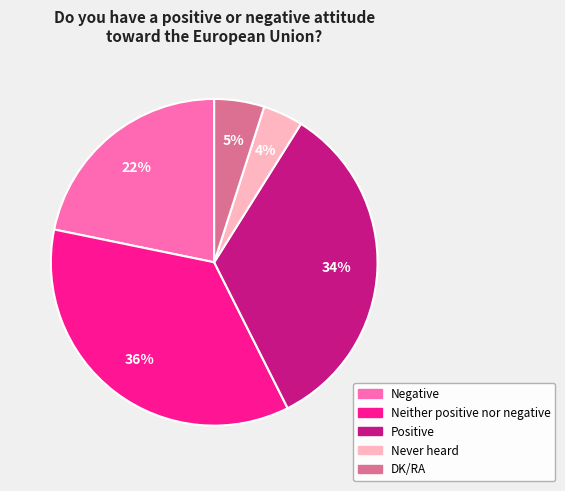

The Neither positive nor negative slice represents 48% of the pie. True or false?

False